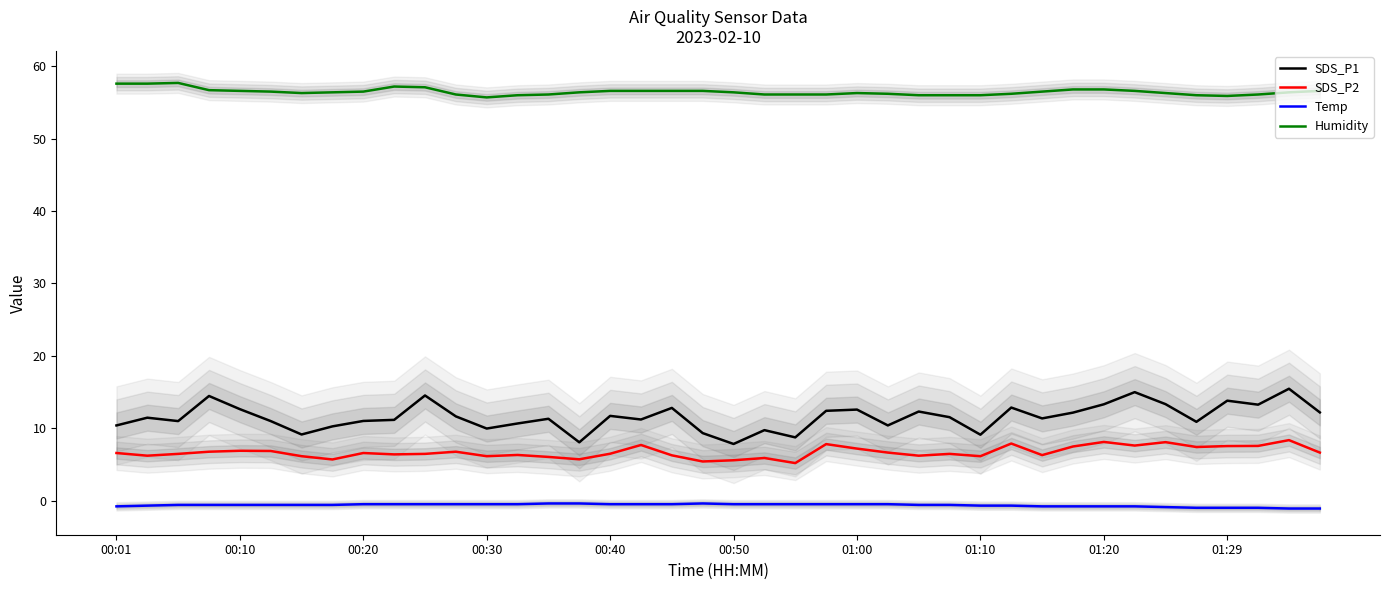

The SDS_P1 series shows 20.8 at 01:29. True or false?

False